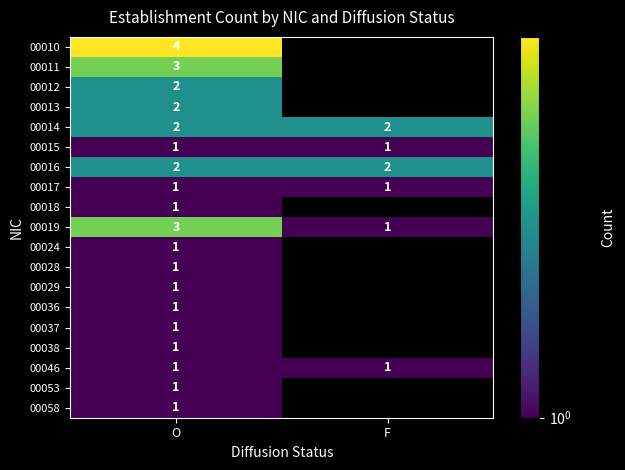

What is the difference between the highest and lowest values at O?

3